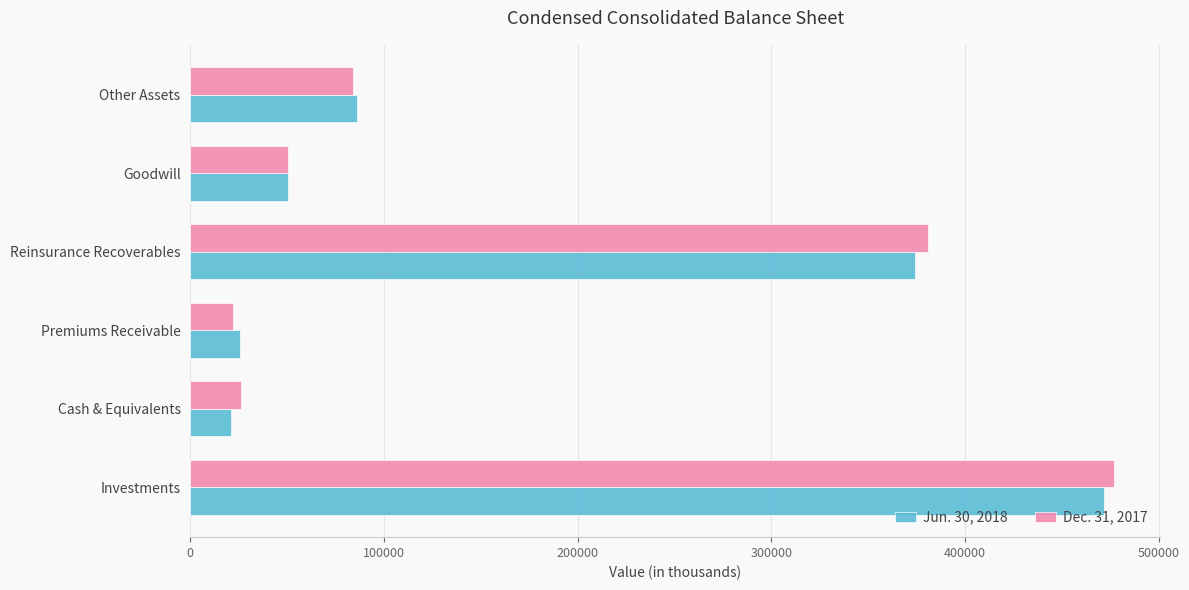

Which series changed the most between Investments and Other Assets?

Dec. 31, 2017